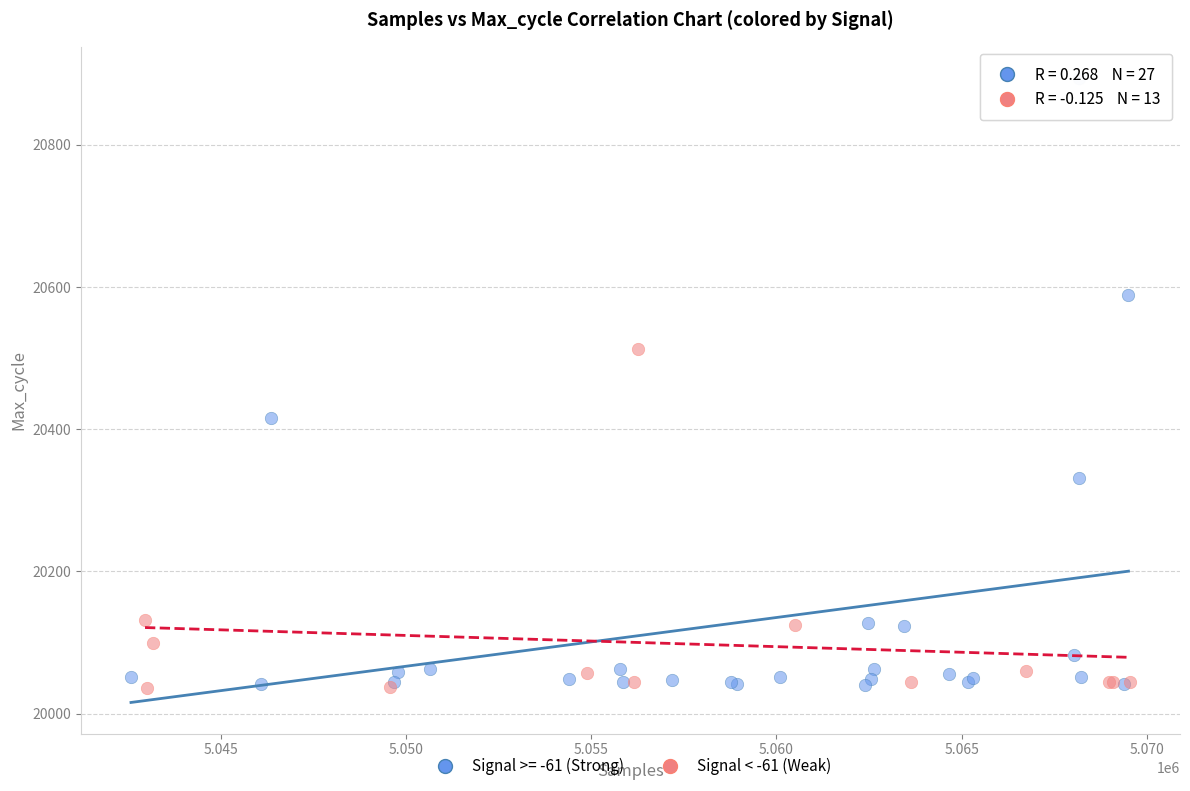

Which series reaches the maximum Y coordinate?

Signal >= -61 (Strong)